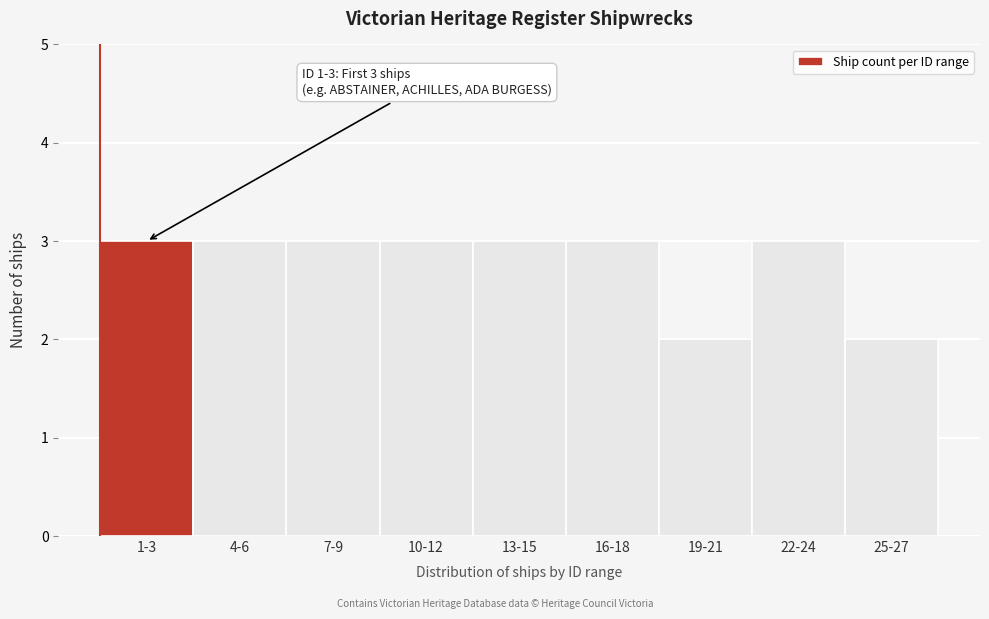

Reading right to left, what are all the values shown in this chart?

2	3	2	3	3	3	3	3	3